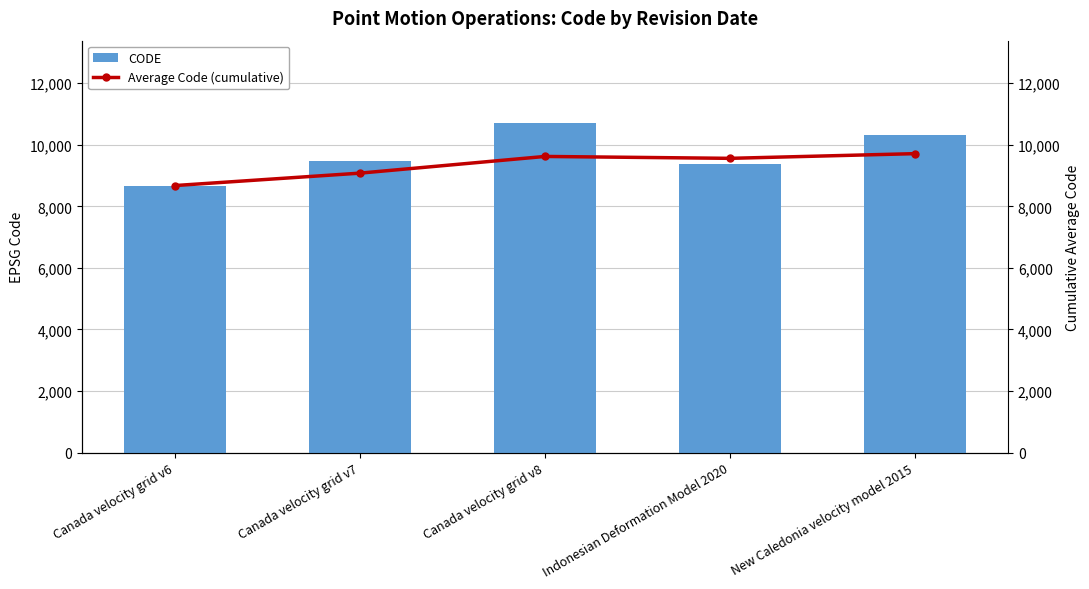

At which label does Average Code (cumulative) first exceed 9560?

Canada velocity grid v8